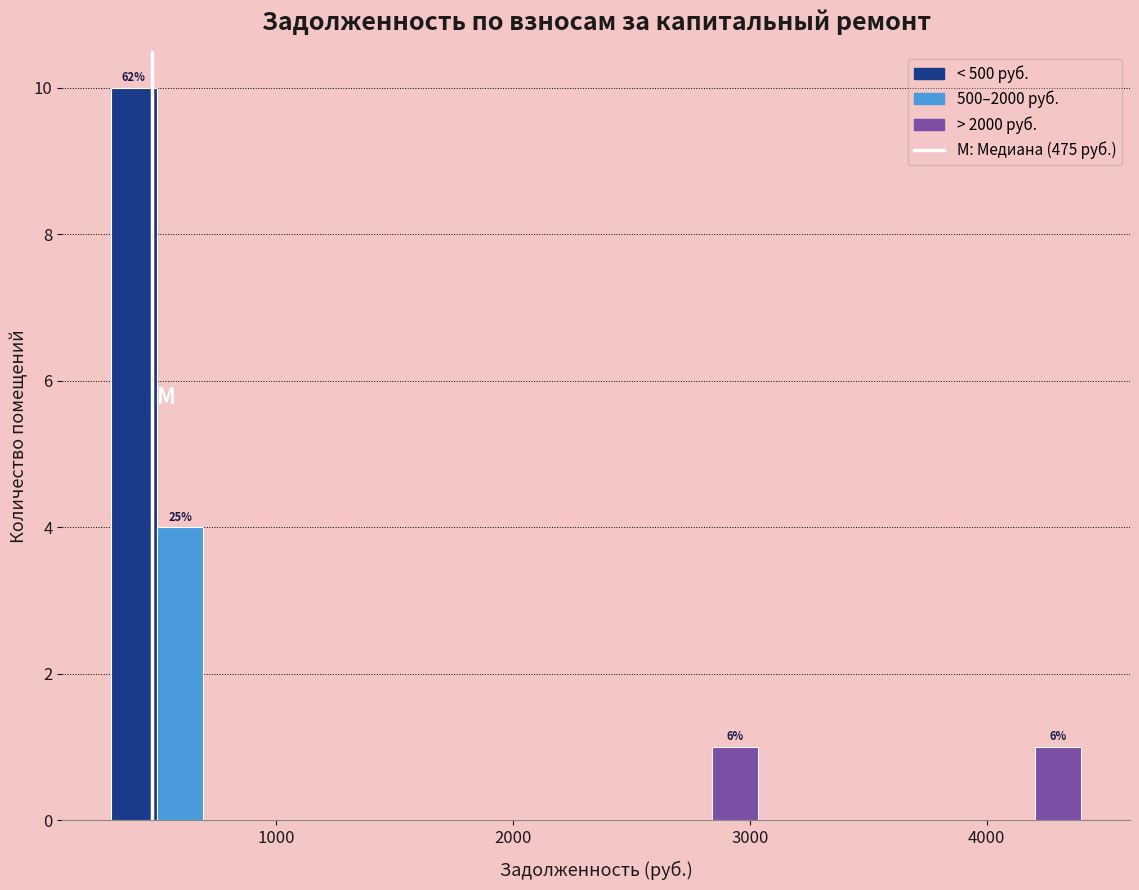

Read against the x-axis, roughly where is the centre of the tallest bar?

400